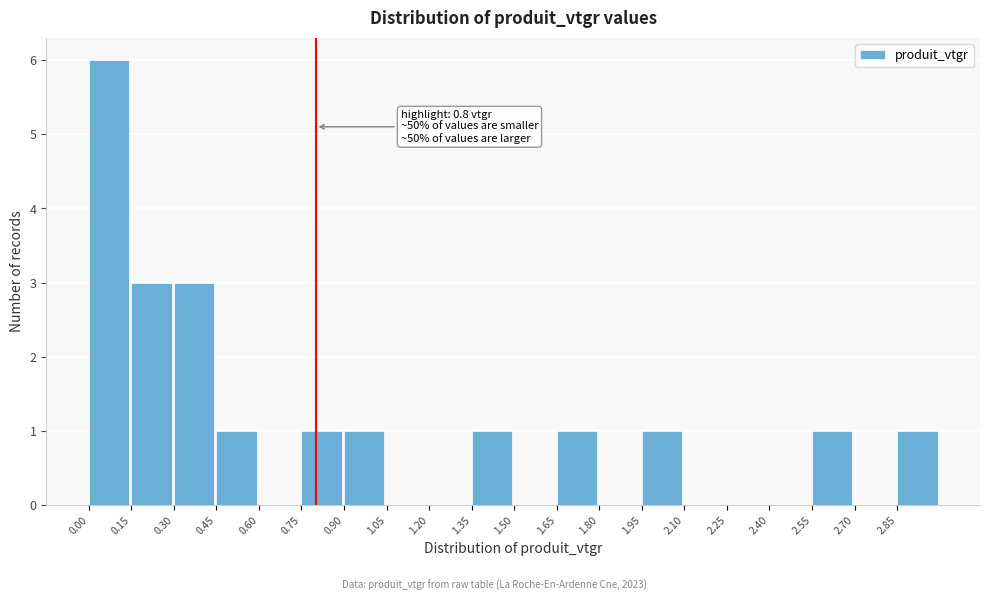

Which range on the x-axis has the tallest bar?

0.00 to 0.15